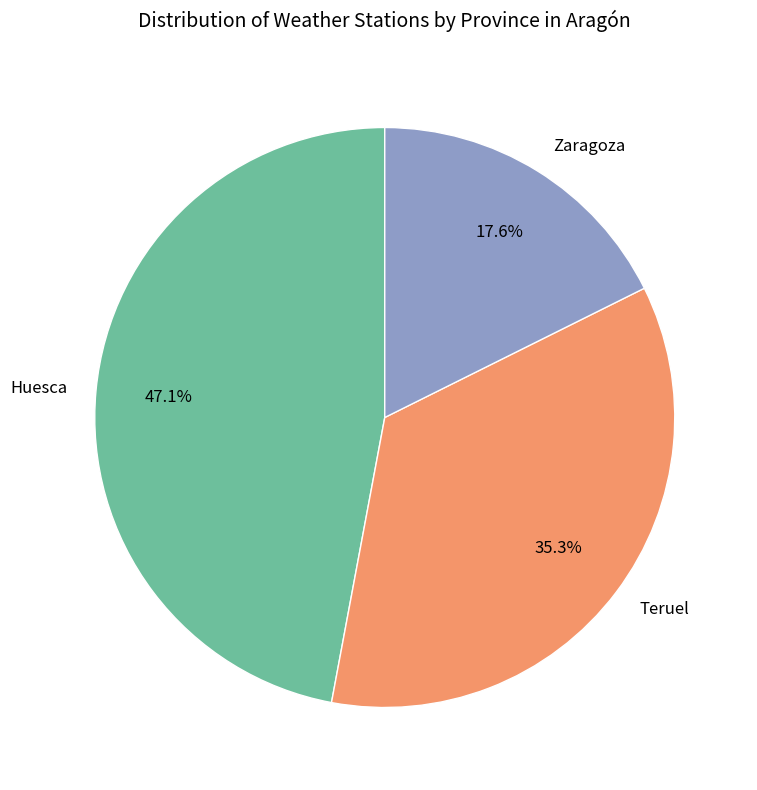

To the nearest percent, what is the average slice percentage?

33%